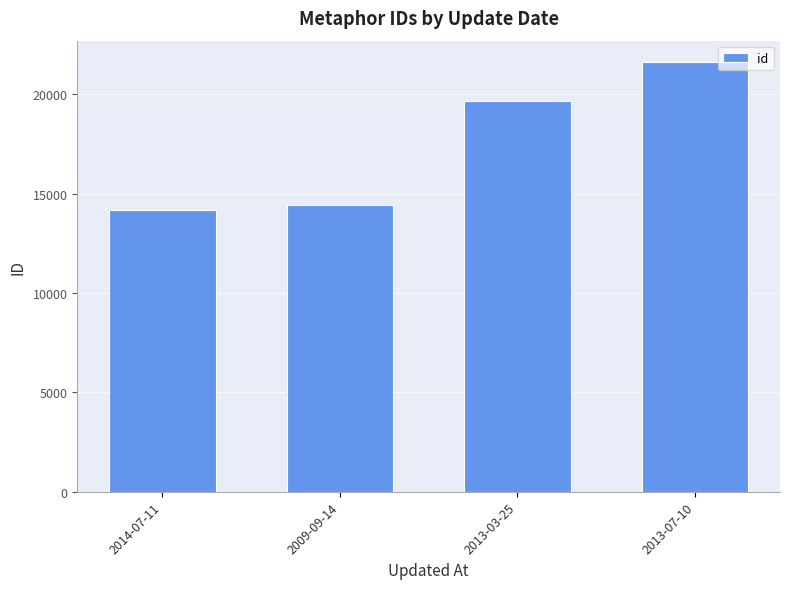

Does the chart contain stacked bars?

No